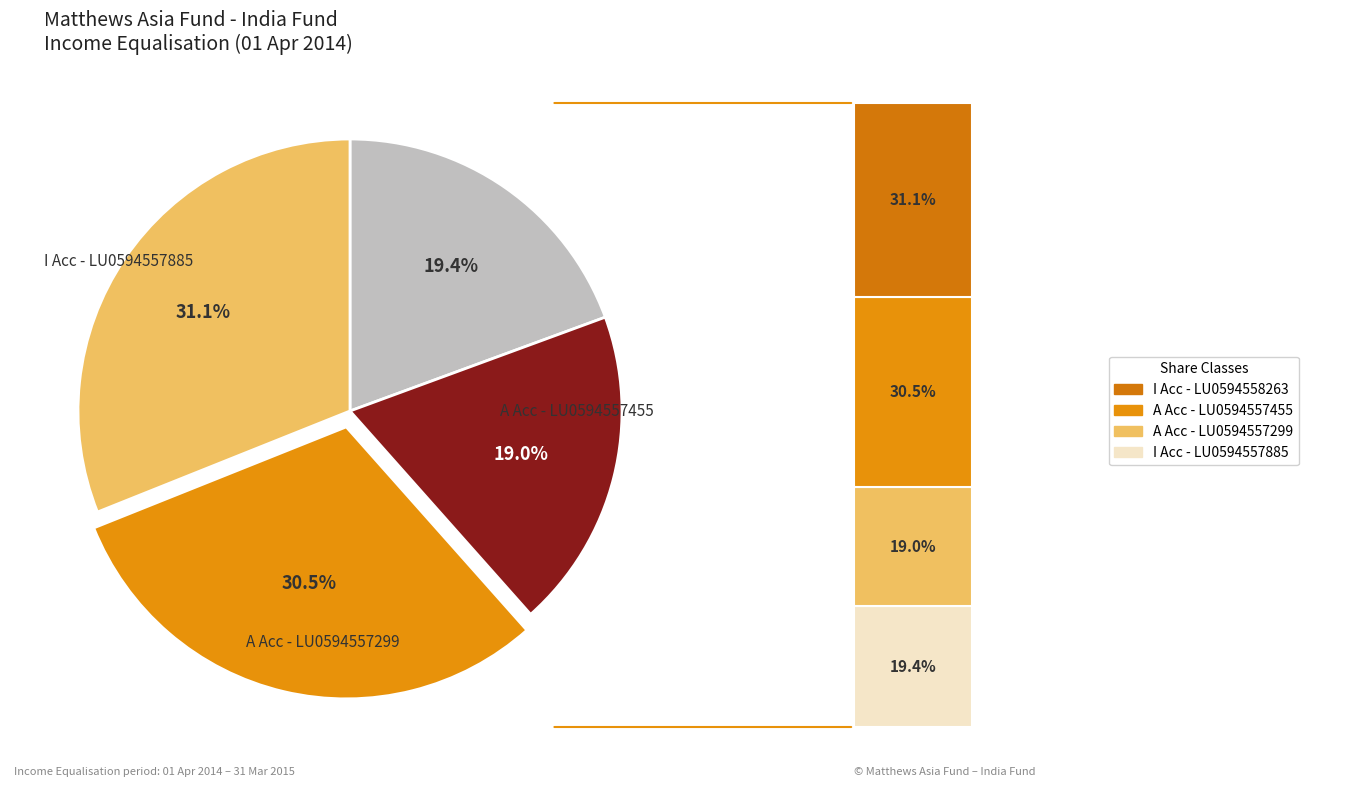

True or false: I Acc - LU0594557885 accounts for 19% of the total.

True